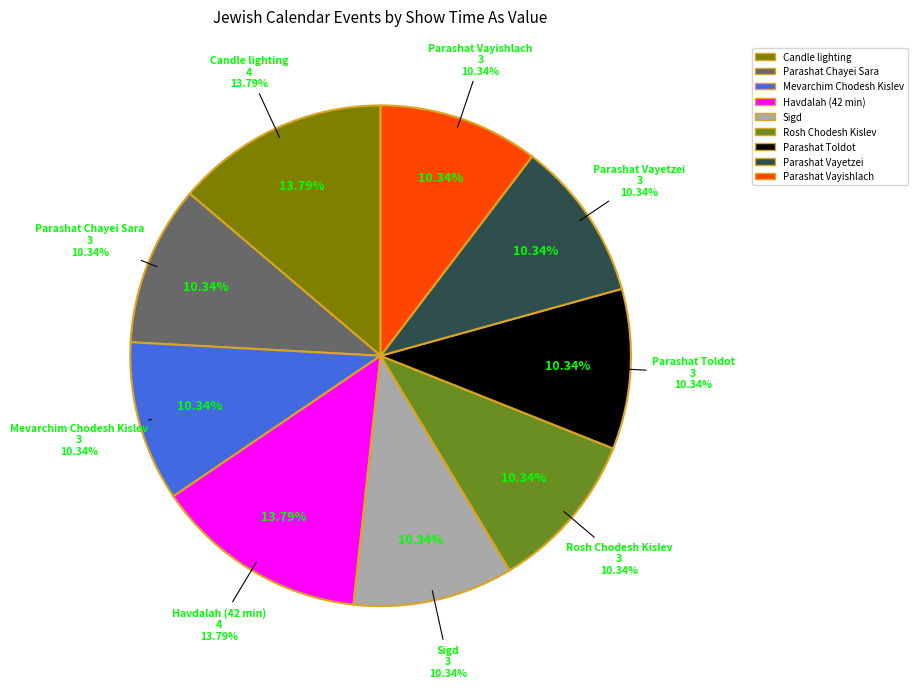

How many slices are in this pie chart?

9